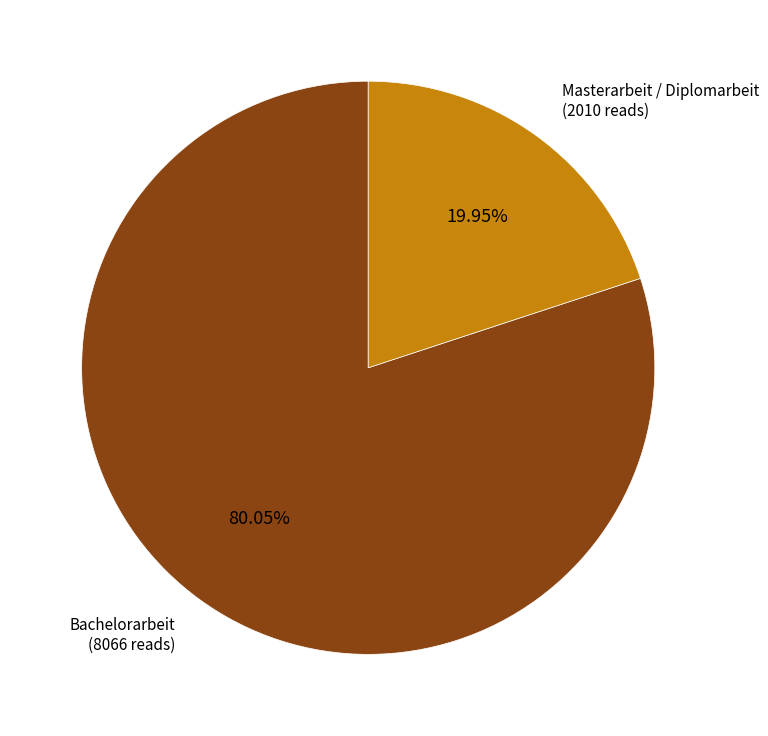

Is there a majority slice in this chart?

Yes